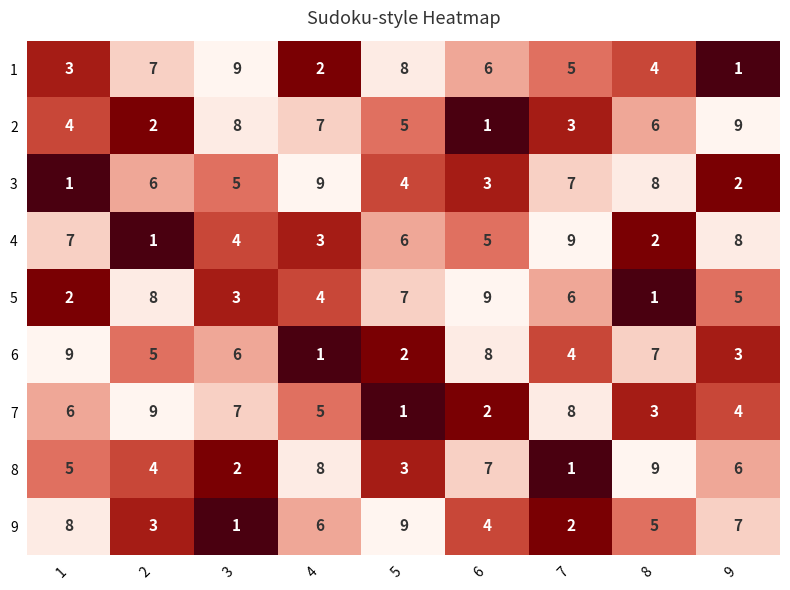

What is the total value across all series at 7?

45